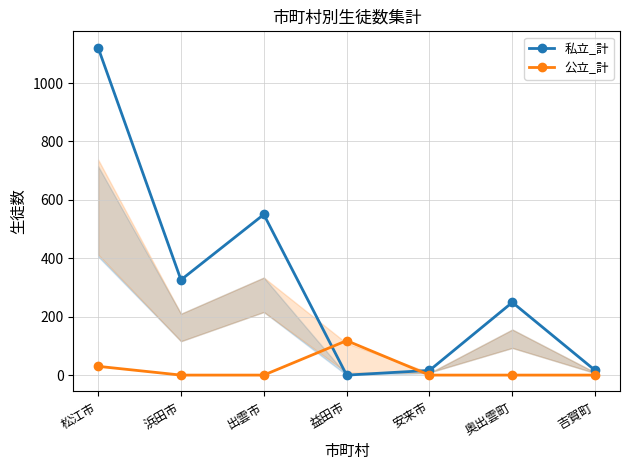

Which category has the highest value in the 公立_計 series?

益田市